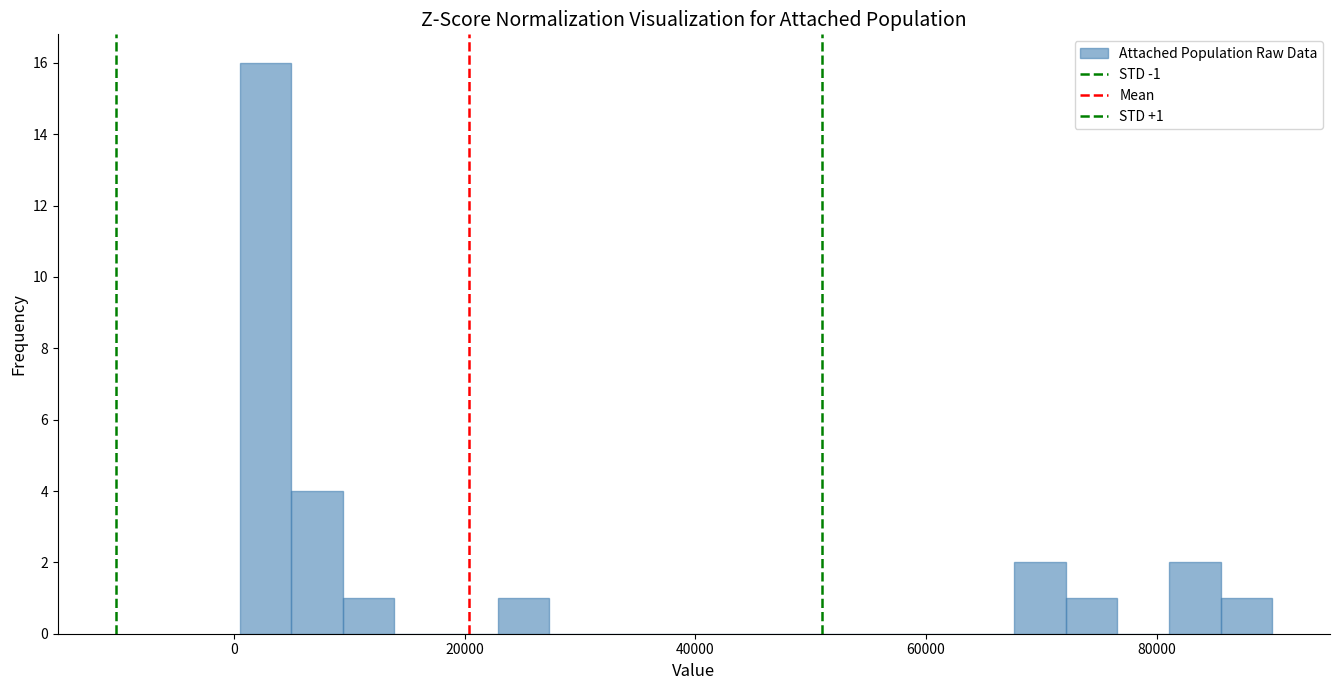

Read against the x-axis, roughly where is the centre of the tallest bar?

2000